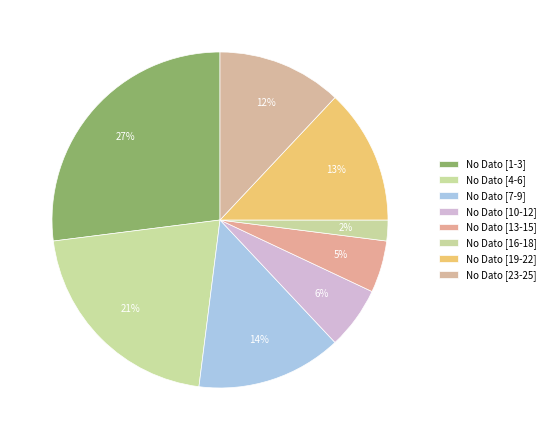

Which category has the biggest portion of the pie?

No Dato [1-3]